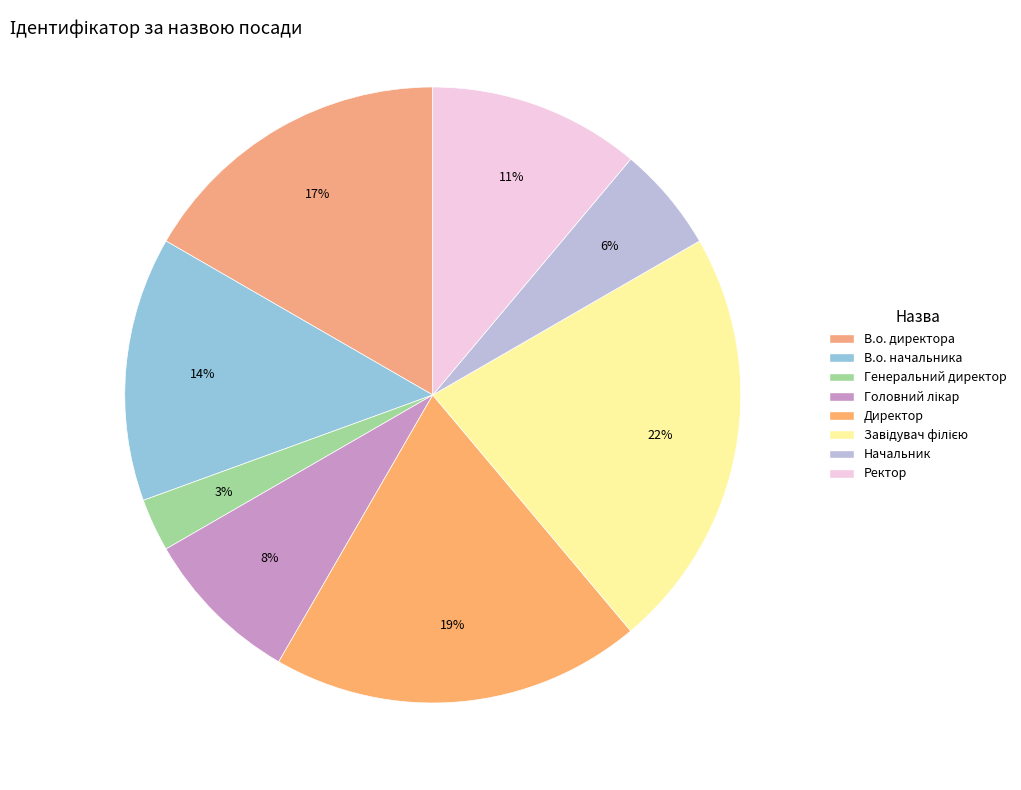

Is there a majority slice in this chart?

No